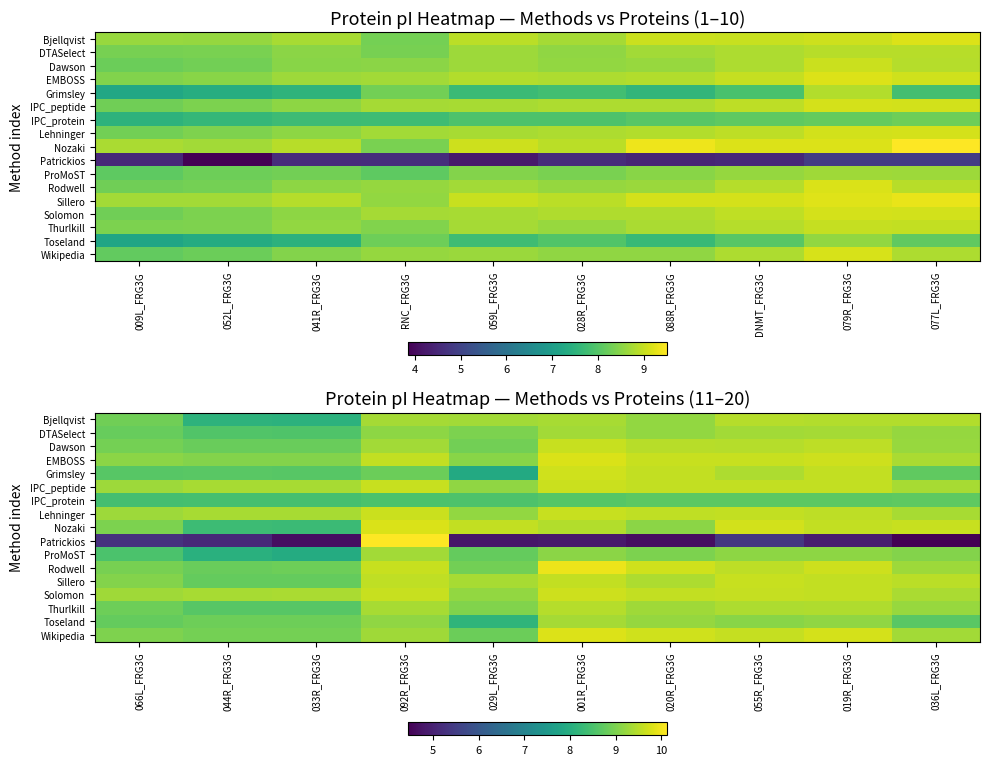

At how many categories does at least one series exceed 7?

10